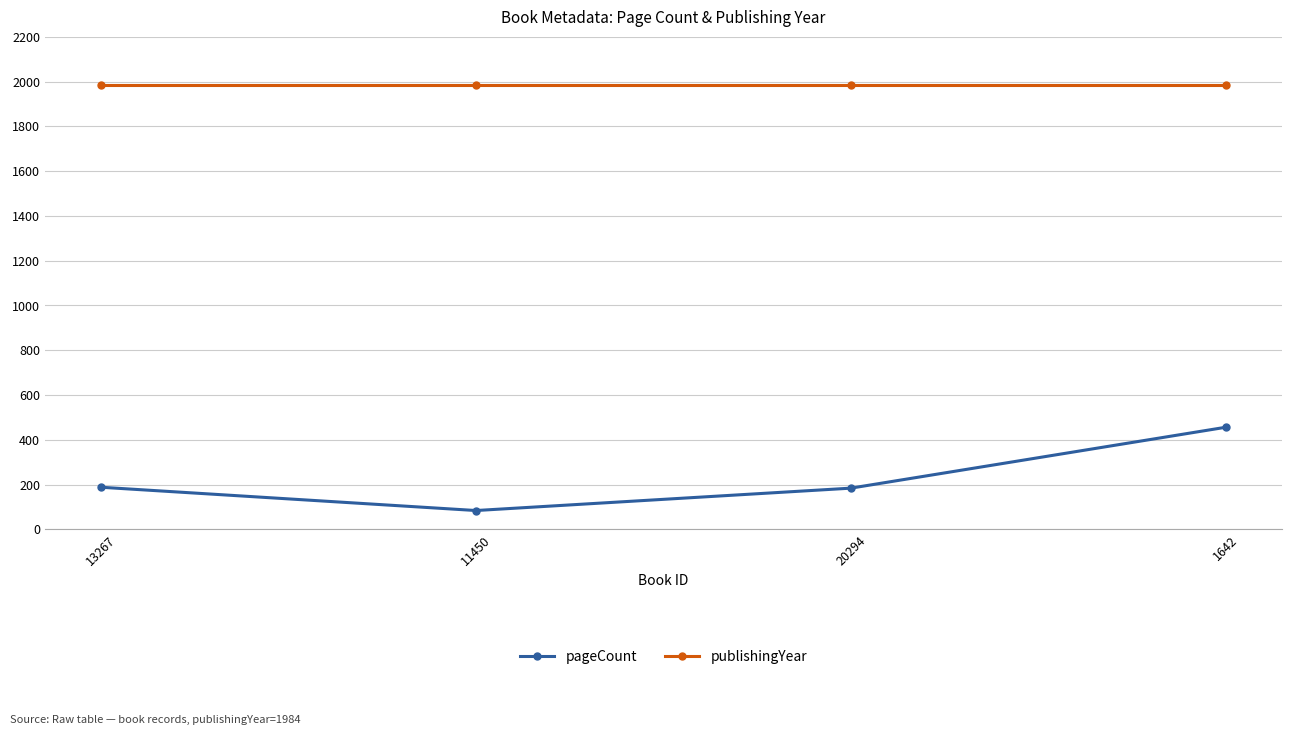

At which category is the sum across all series the highest?

1642